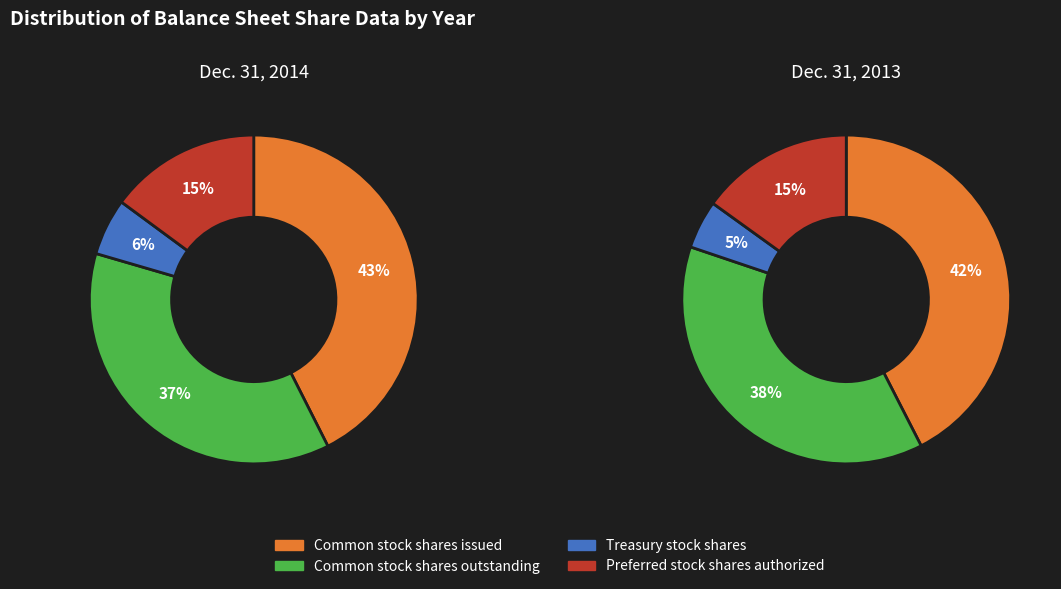

At Dec. 31, 2014, list the series in order from smallest to largest.

Treasury stock shares, Preferred stock shares authorized, Common stock shares outstanding, Common stock shares issued